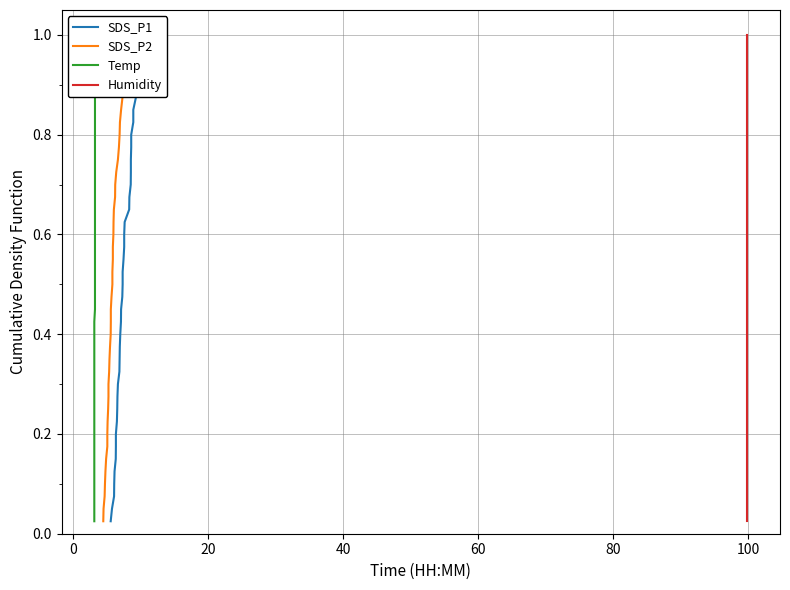

True or false: Humidity and Temp cross at least once.

False